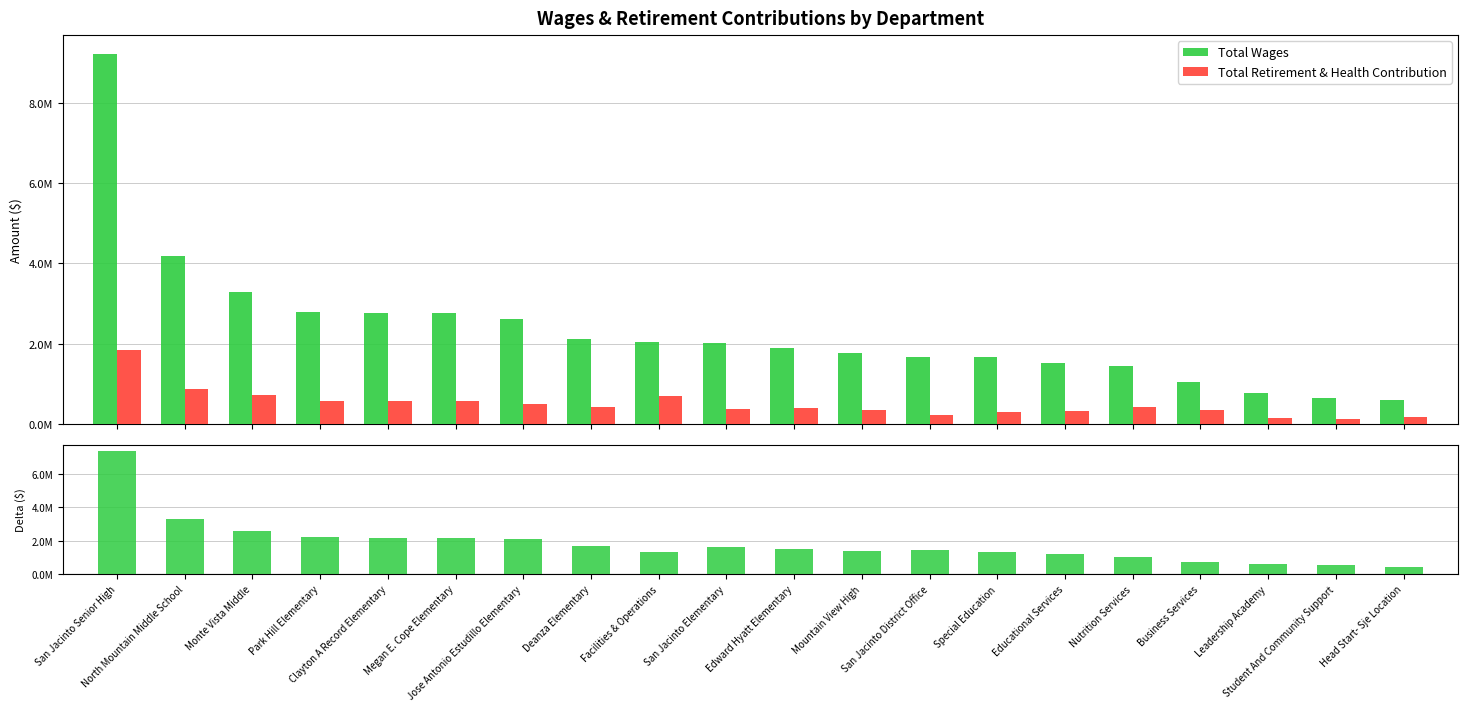

What is the label of the 10th bar from the right?

Edward Hyatt Elementary